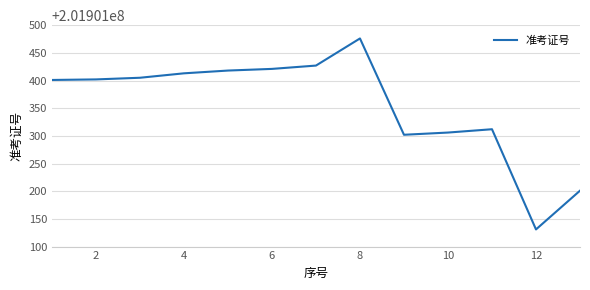

Is this an area chart (filled region under the line)?

No